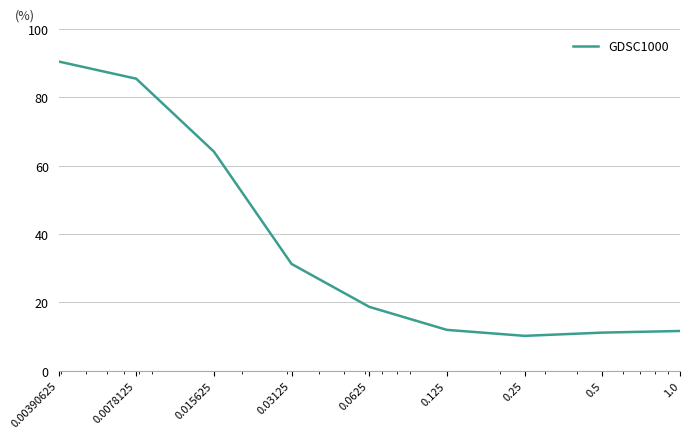

What is the difference between the maximum and minimum values?

80.3